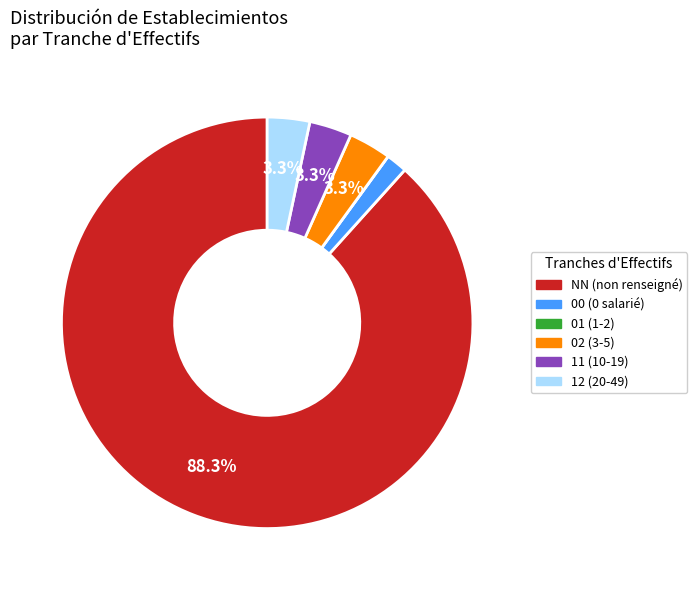

What is the largest slice in the pie chart?

NN